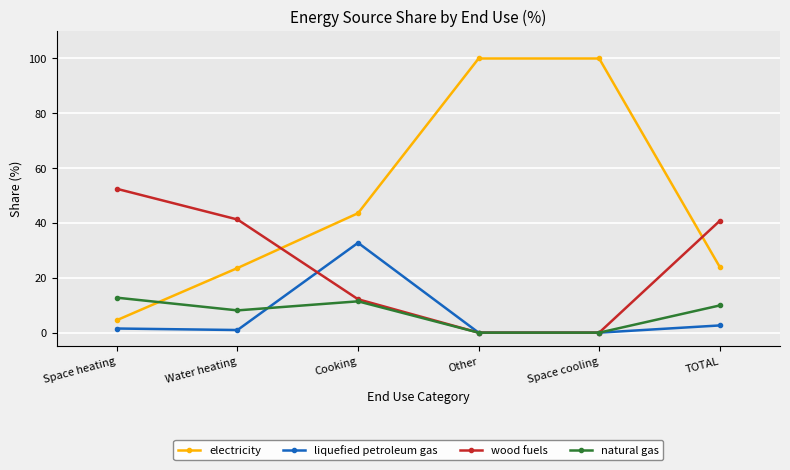

Where is the first local minimum for natural gas?

Water heating